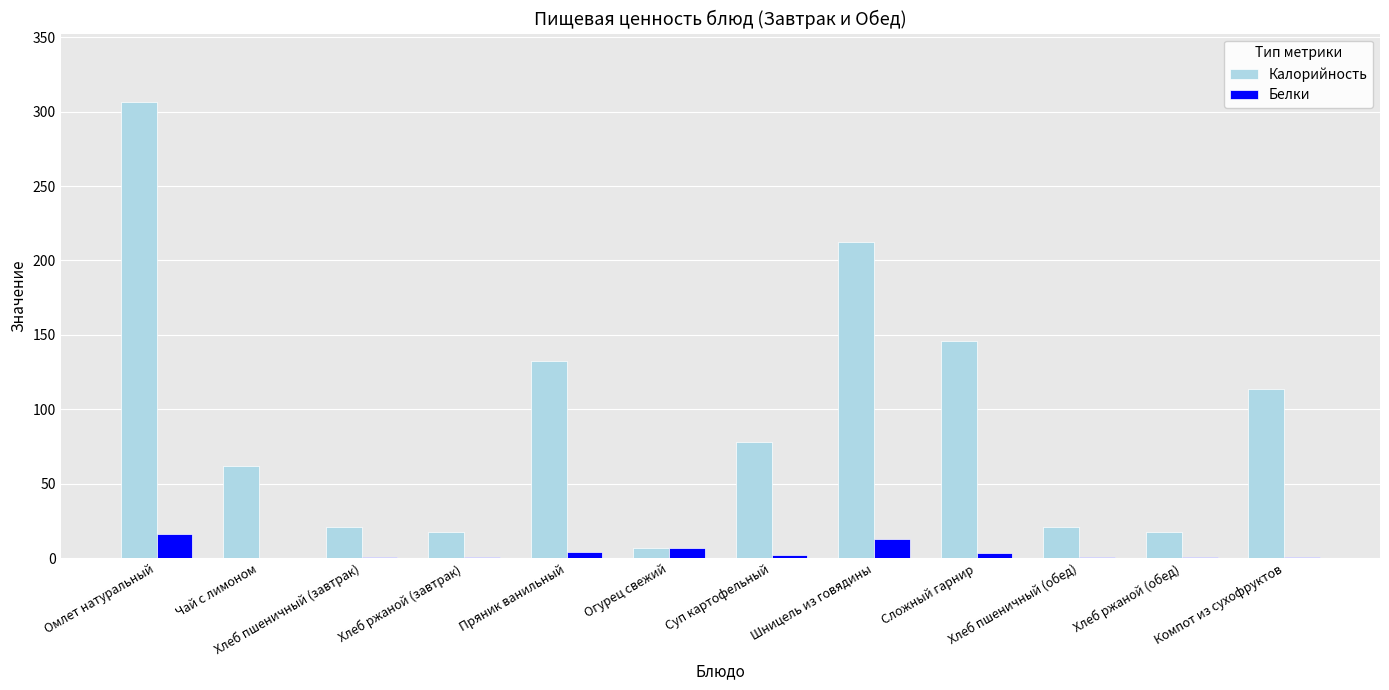

Count the number of categories in the chart.

12